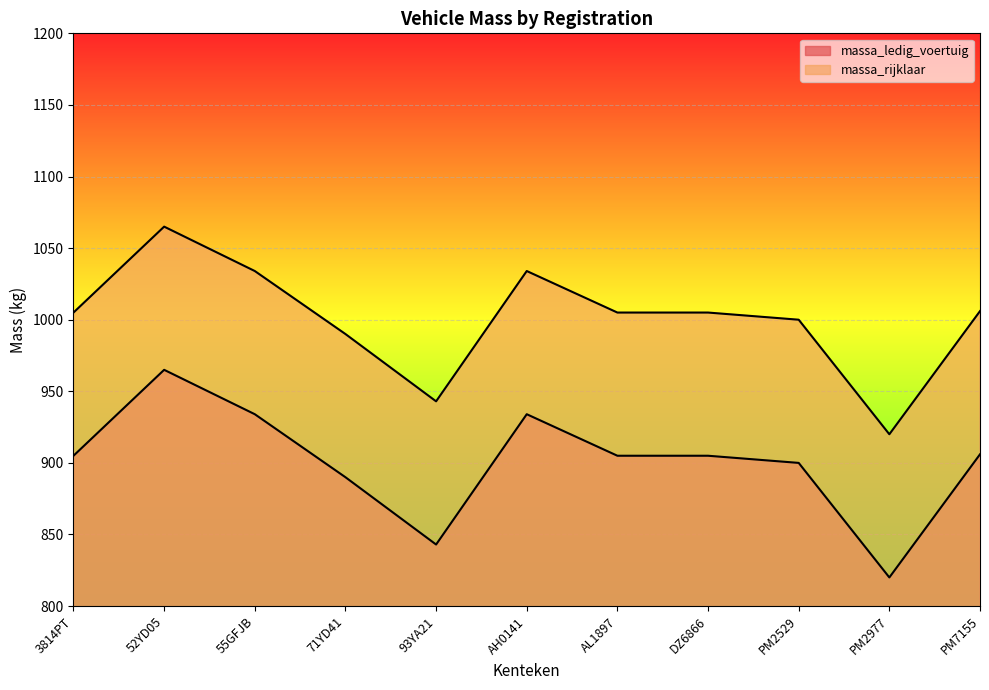

What is the label of the 5th point from the right?

AL1897